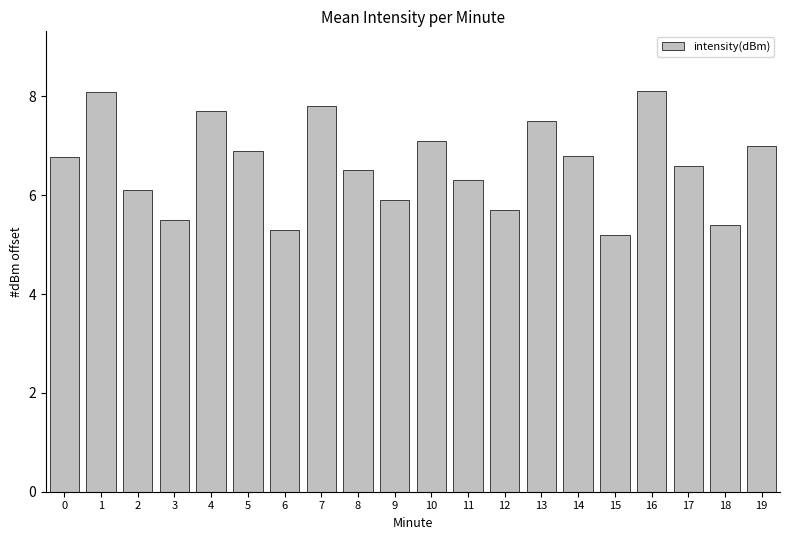

What is the difference between the maximum and minimum values?

2.9